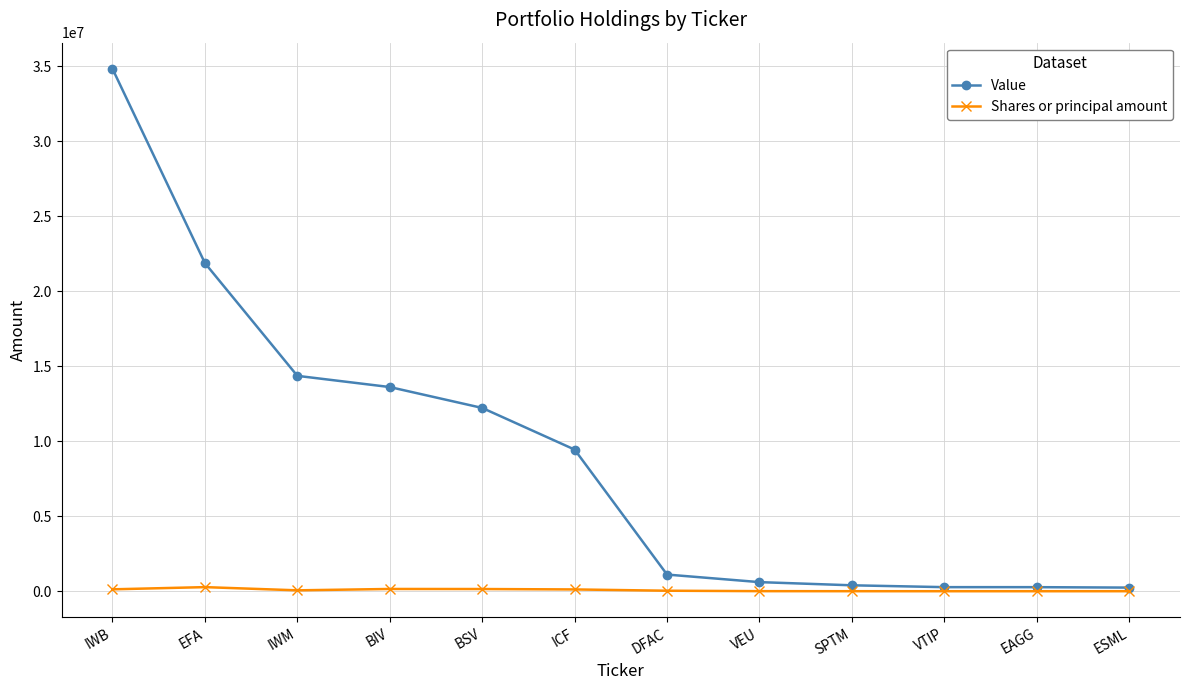

What is the label of the 5th point from the right?

VEU